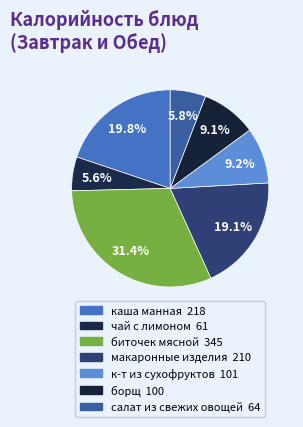

How many slices are in this pie chart?

7